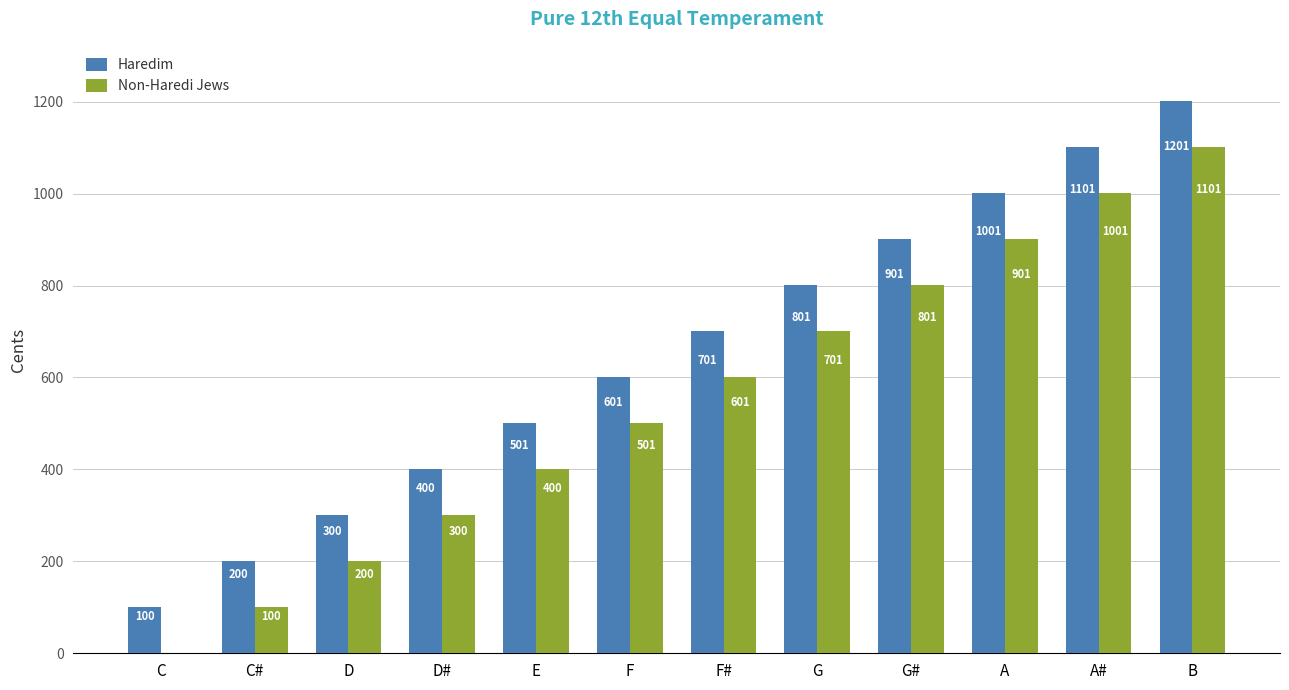

What is the sum of all Haredim values?

7808.0